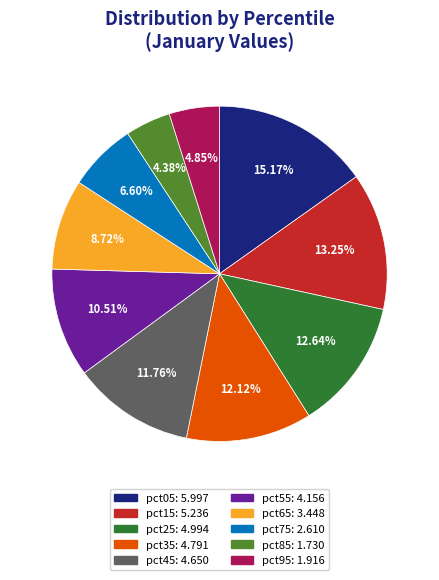

How many slices are in this pie chart?

10